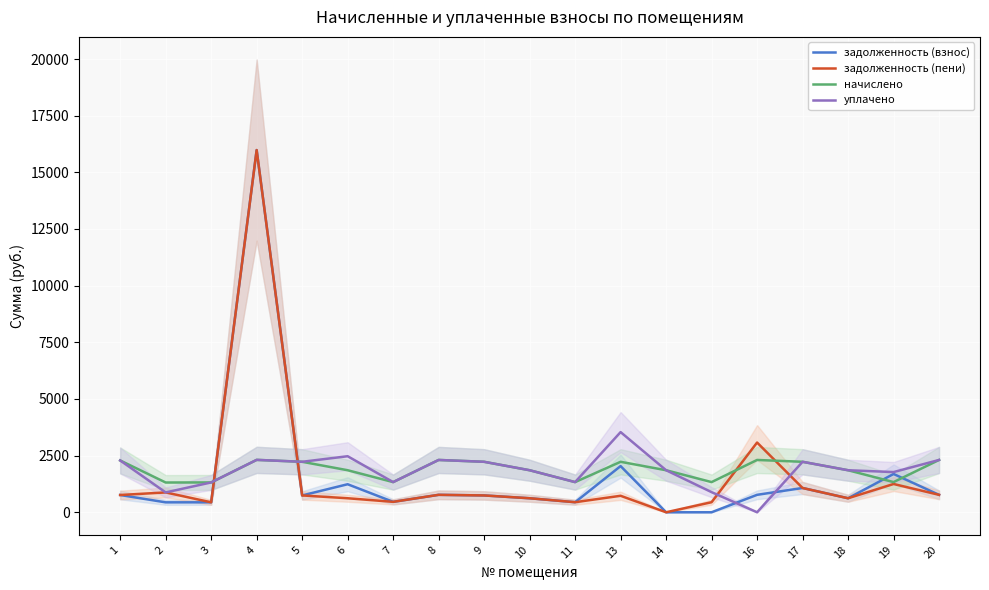

How many lines are shown in the chart?

4